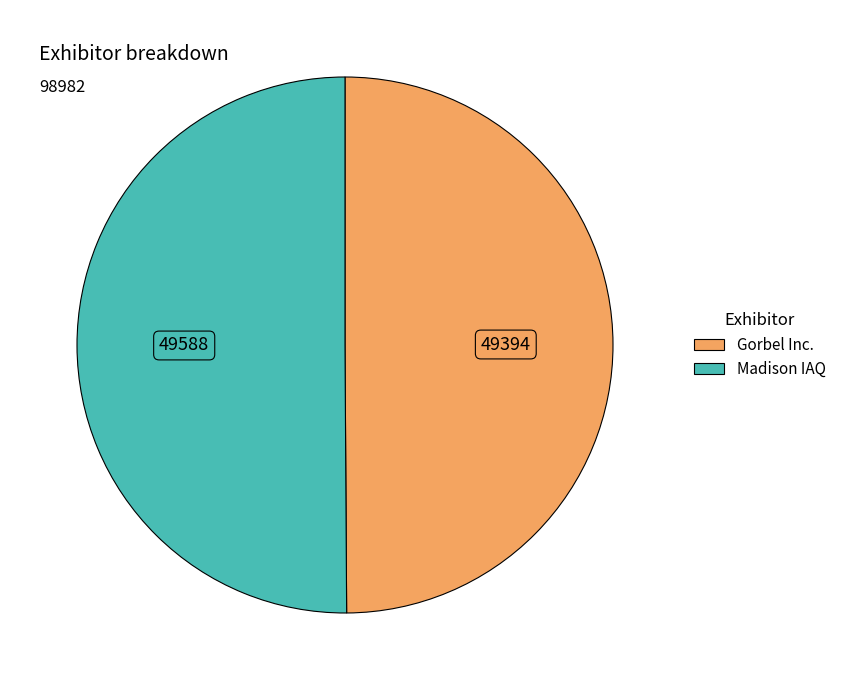

Is the sum of Madison IAQ and Gorbel Inc. greater than half?

Yes